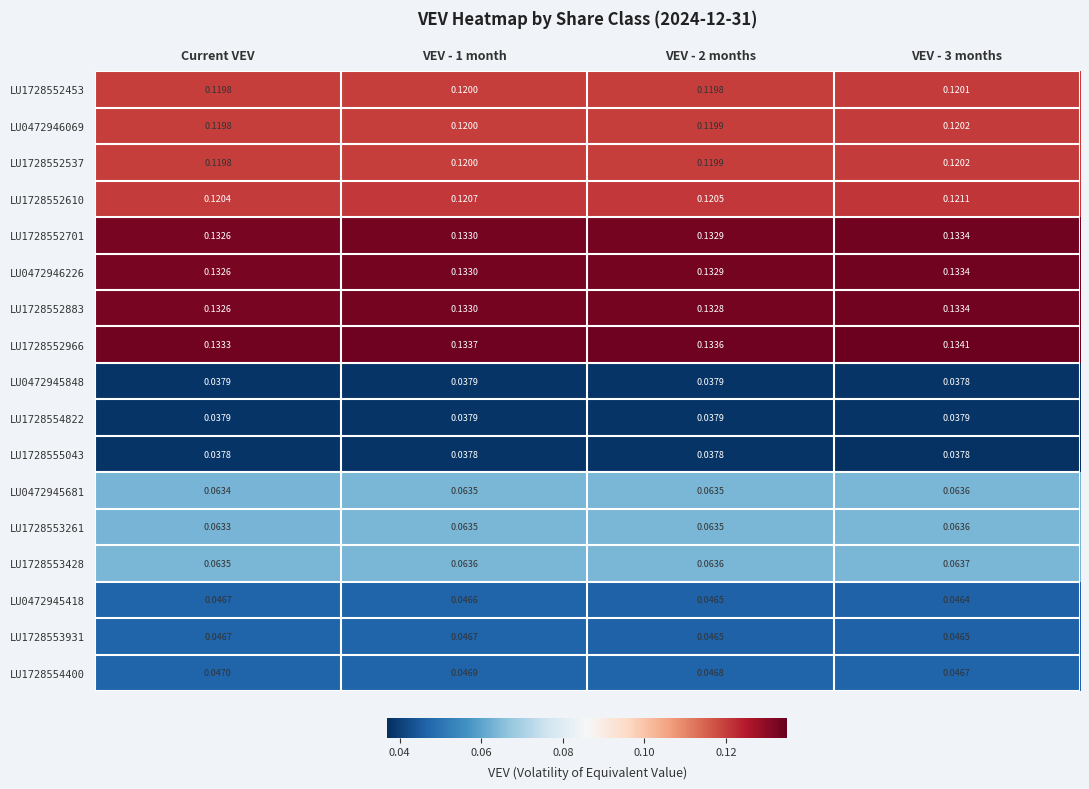

What is the total value across all series at VEV - 1 month?

1.5